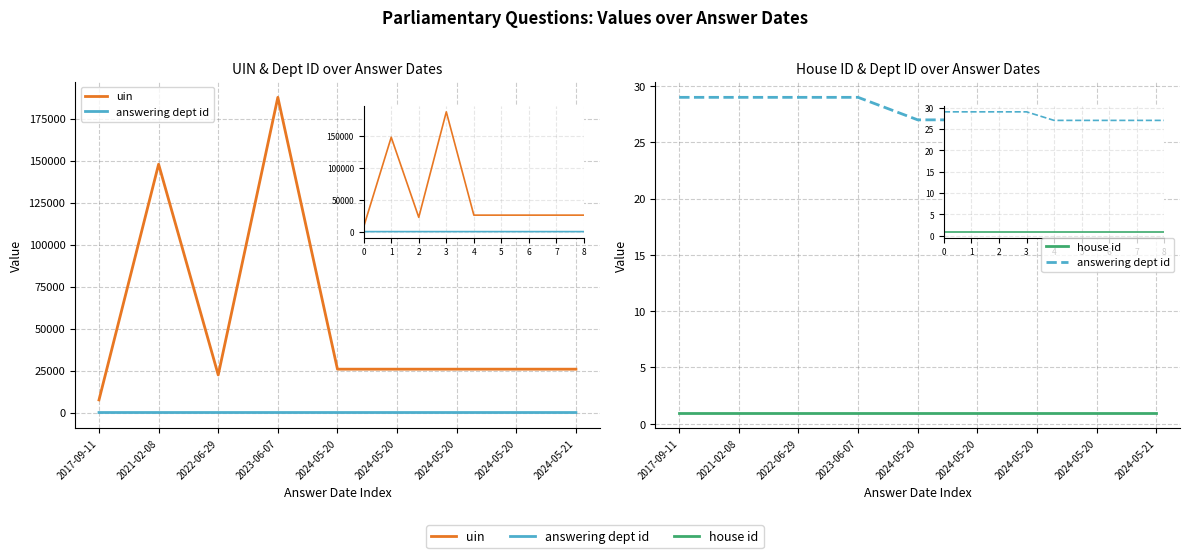

Between 2023-06-07 and 2024-05-20, which series saw the biggest shift?

uin